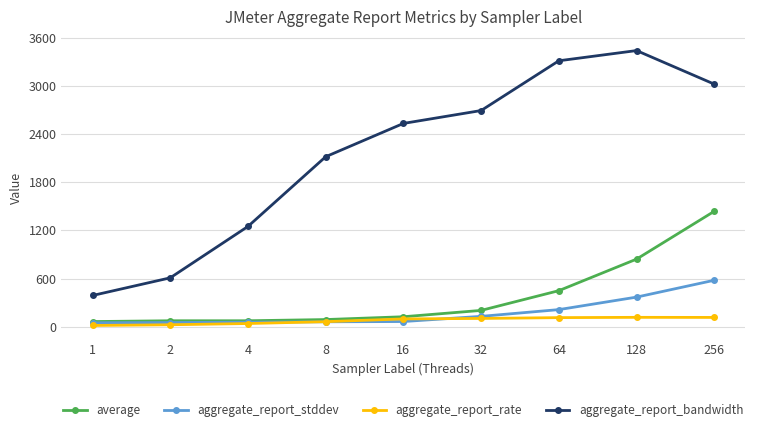

The value of aggregate_report_rate at 64 is 113.1. True or false?

True